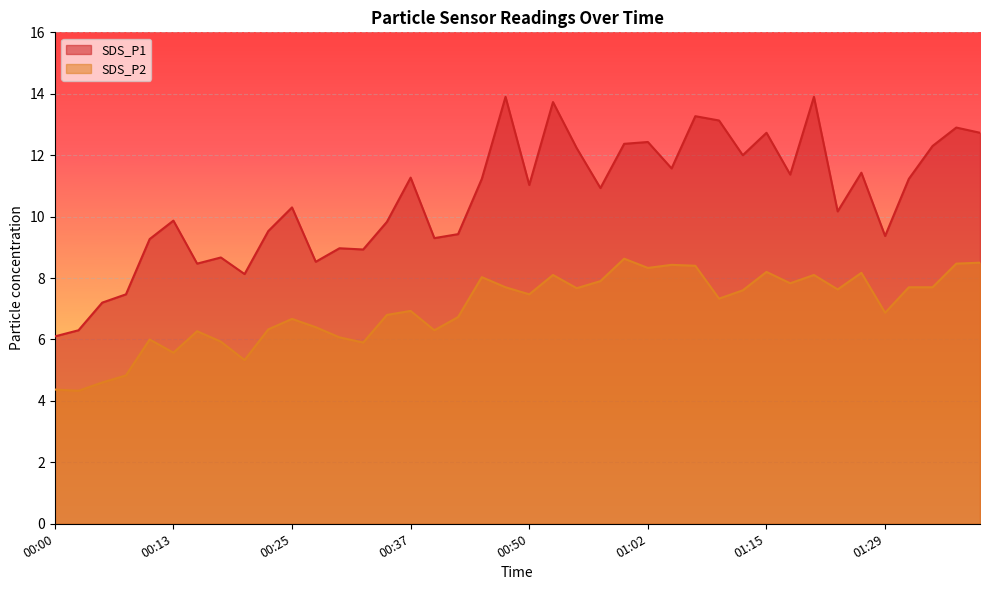

What is the approximate value of SDS_P1 at 00:10?

9.3